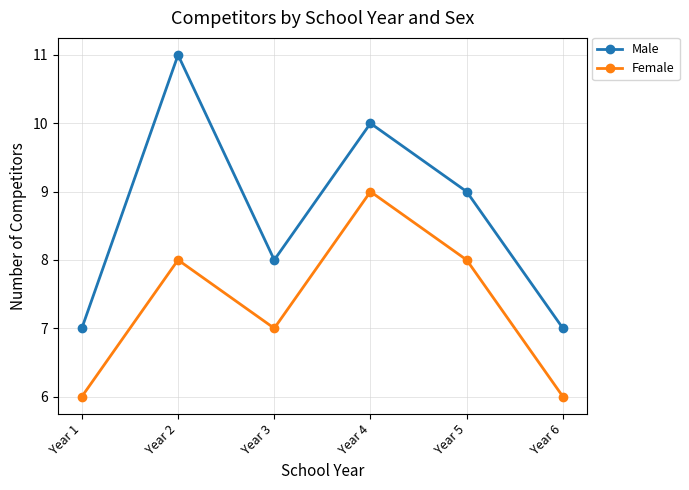

The Female series shows 6 at Year 1. True or false?

True